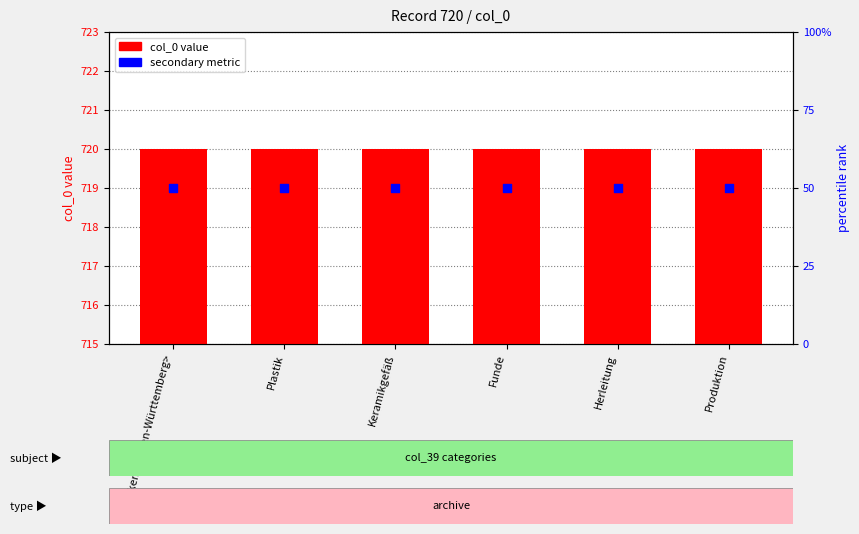

What are all the series names shown in the legend?

col_0 value, secondary metric